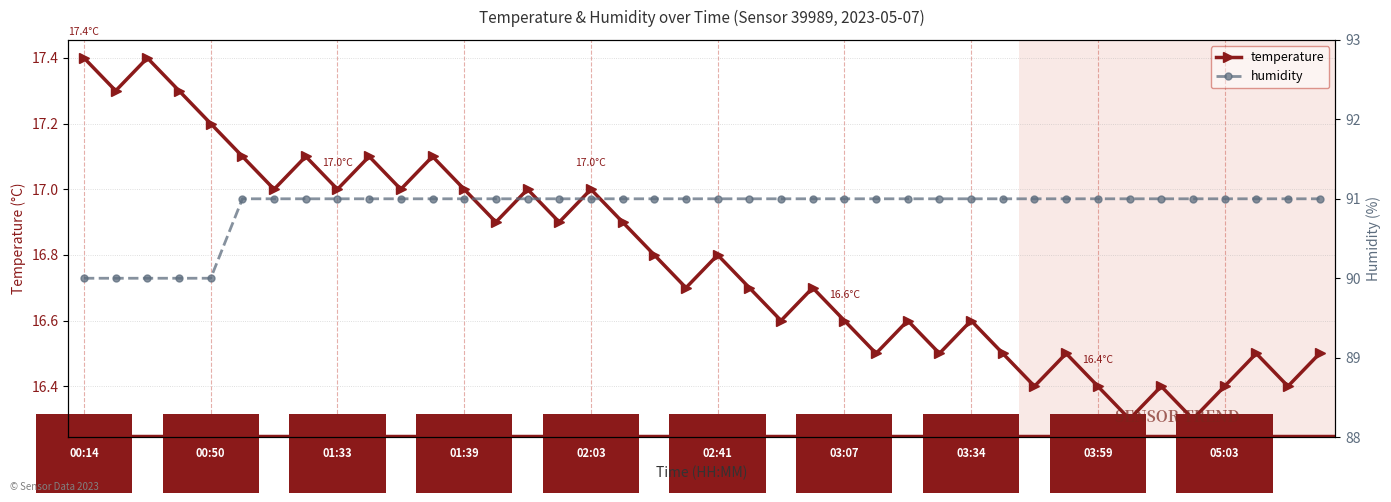

Rank the series by their average value, from lowest to highest.

temperature, humidity